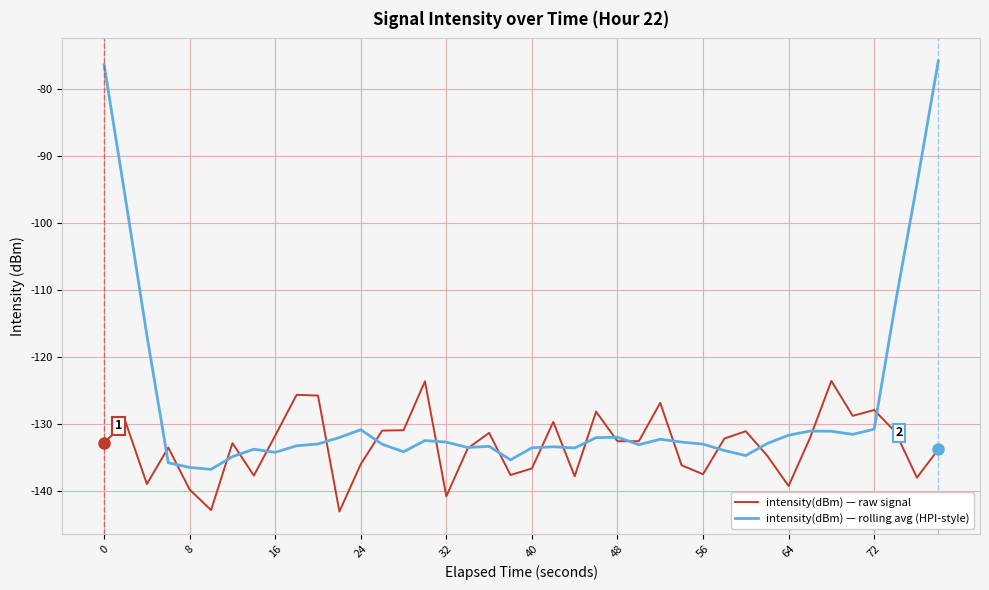

Which series has the largest total across all categories?

intensity(dBm) — rolling avg (HPI-style)